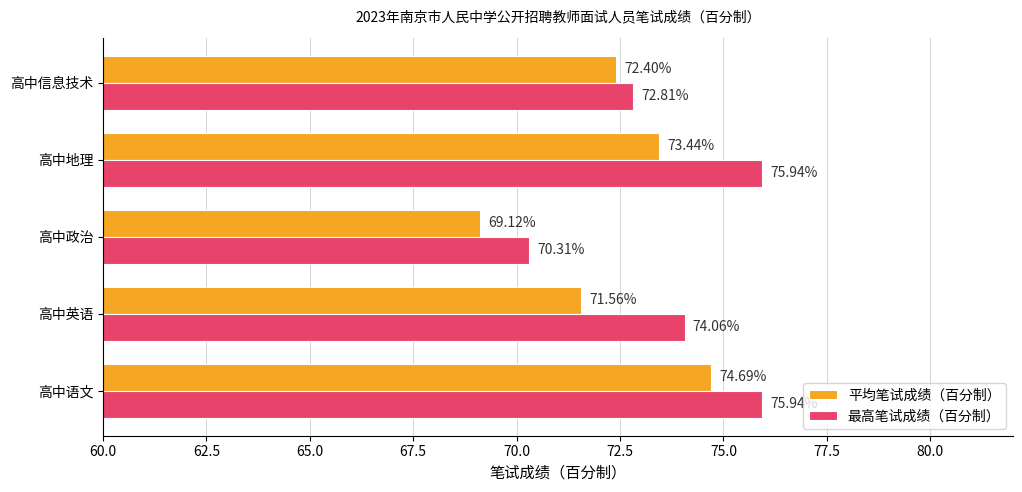

Which category has the lowest value across all series?

高中政治